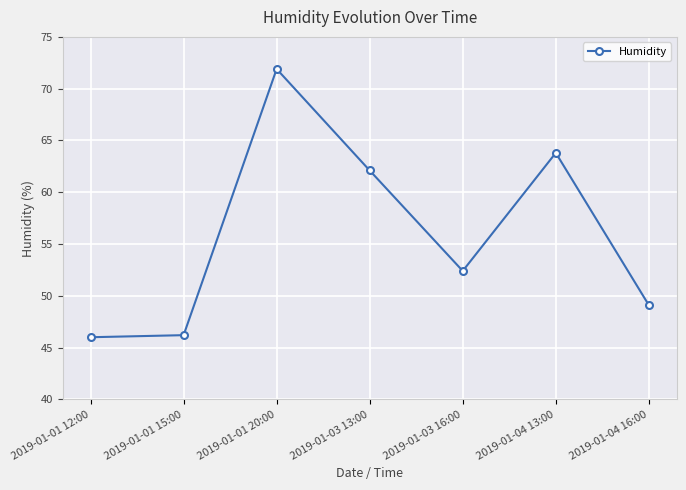

At which category does the data reach its first local peak?

2019-01-01 20:00